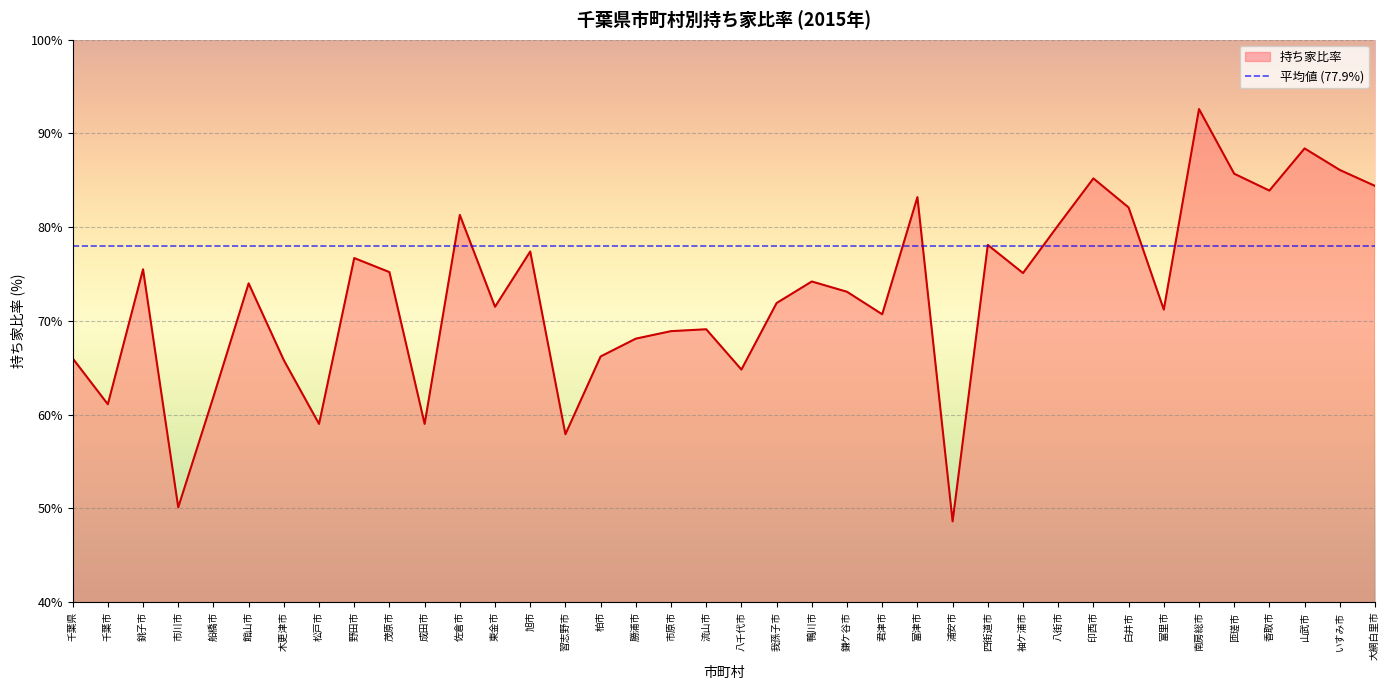

Is it true that the value at 館山市 is 122.0?

False